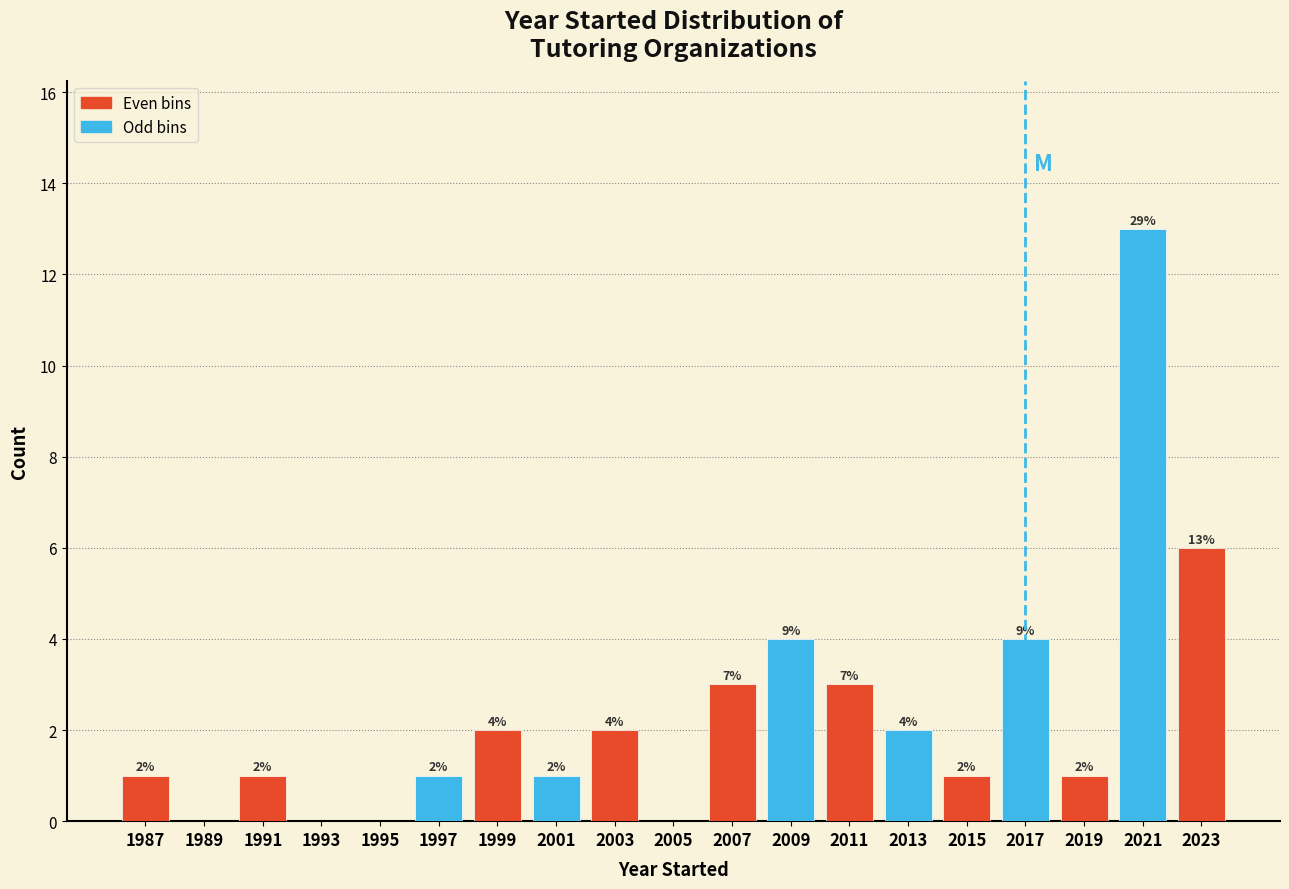

Which range on the x-axis has the tallest bar?

2020 to 2022